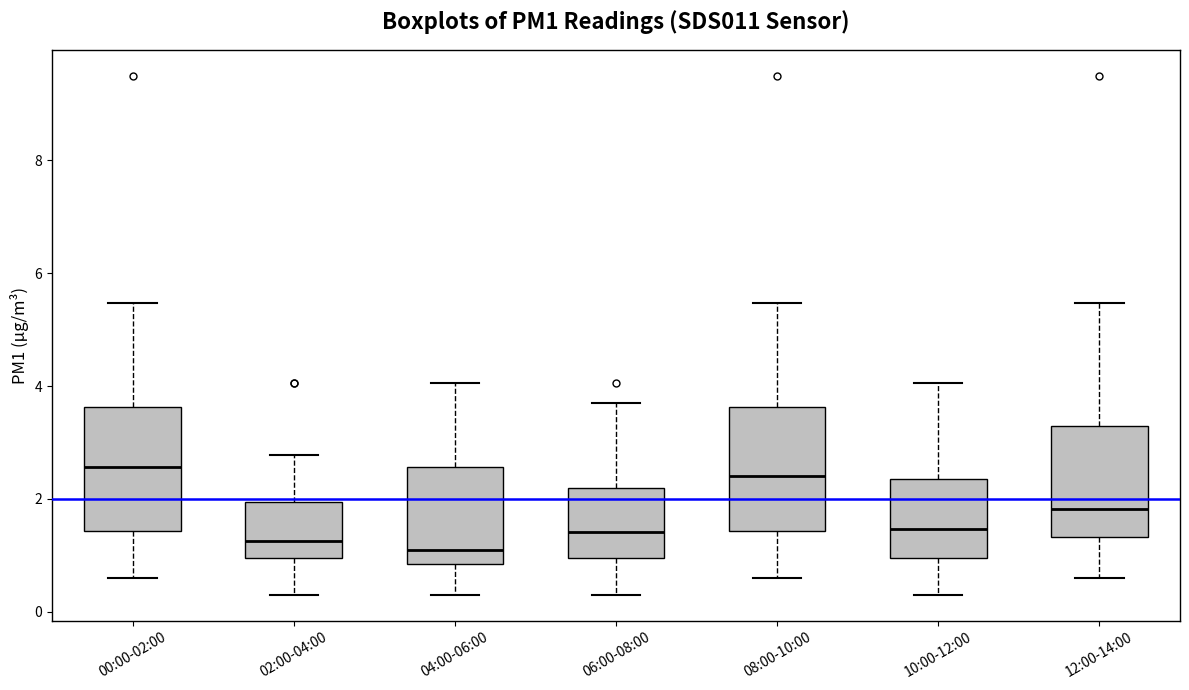

Reading left to right, transcribe this box plot: for each box, give where its median line is, the range the box spans, and where its two whiskers end, as read against the y-axis. The values are not printed on the chart, so give them approximately, as read against the axis.

00:00-02:00: median 2.6, box 1.4 to 3.6, whiskers 0.6 to 5.4
02:00-04:00: median 1.2, box 1.0 to 2.0, whiskers 0.4 to 2.8
04:00-06:00: median 1.0, box 0.8 to 2.6, whiskers 0.4 to 4.0
06:00-08:00: median 1.4, box 1.0 to 2.2, whiskers 0.4 to 3.8
08:00-10:00: median 2.4, box 1.4 to 3.6, whiskers 0.6 to 5.4
10:00-12:00: median 1.4, box 1.0 to 2.4, whiskers 0.4 to 4.0
12:00-14:00: median 1.8, box 1.4 to 3.2, whiskers 0.6 to 5.4